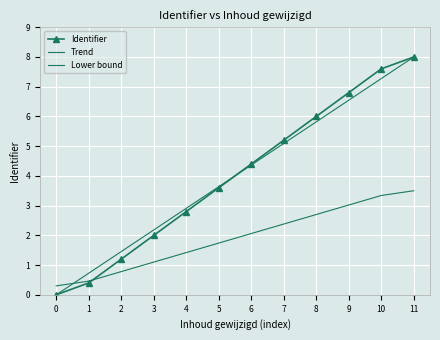

How many values are above zero?

11